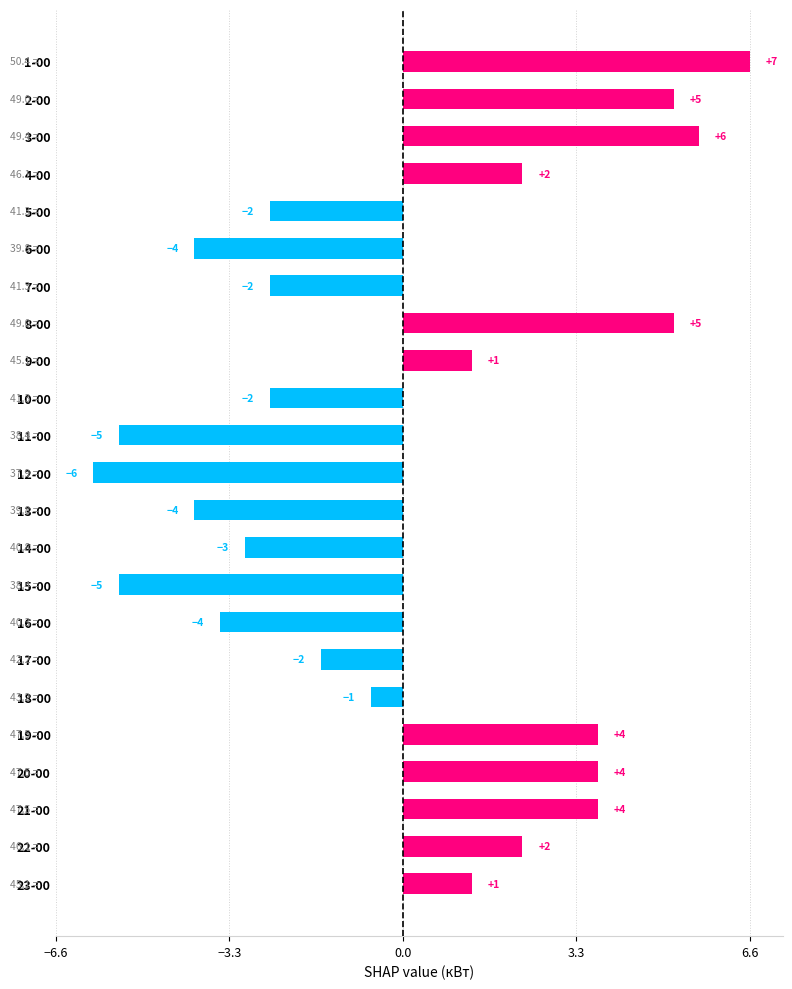

What is the greatest value displayed?

6.6